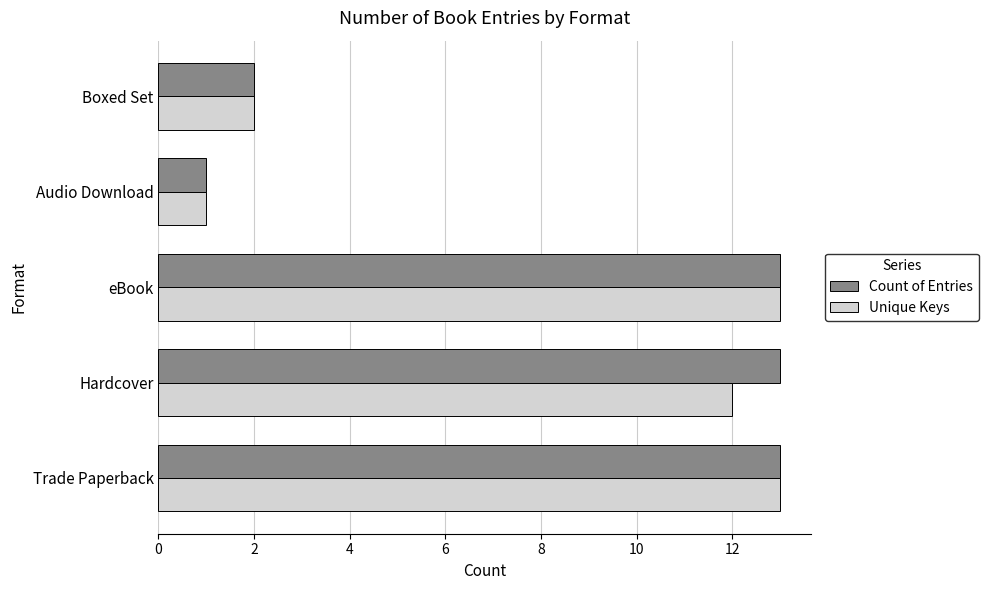

At which label is Count of Entries closest to 7?

Boxed Set